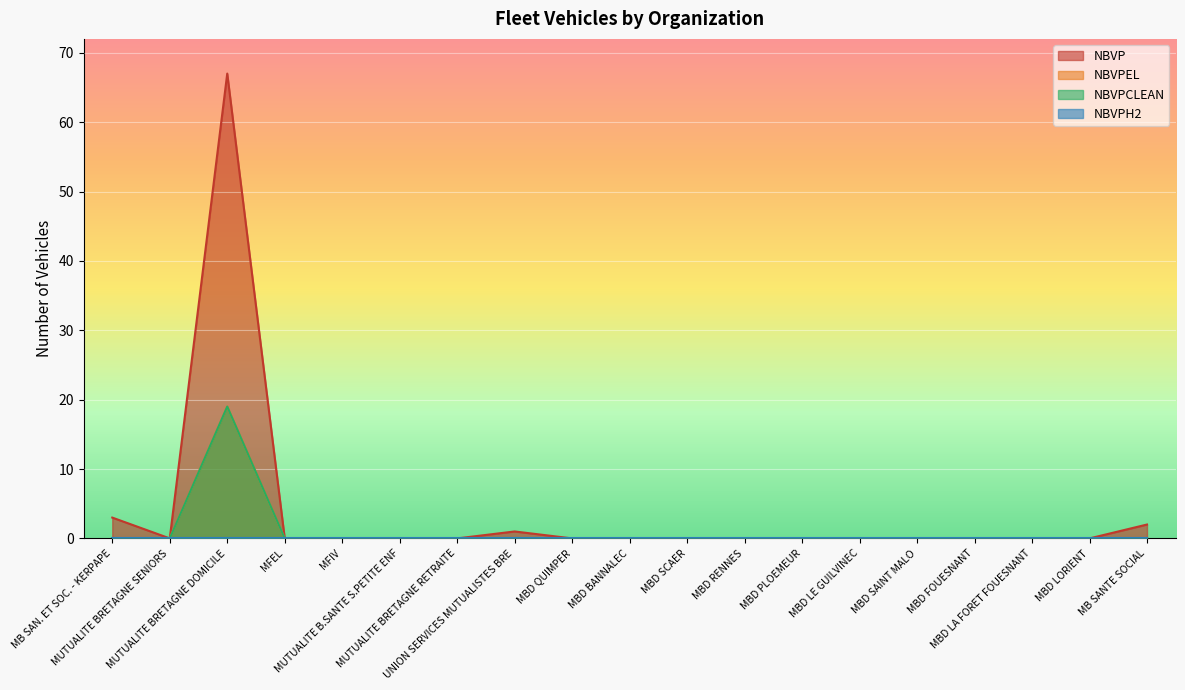

How many lines are shown in the chart?

4